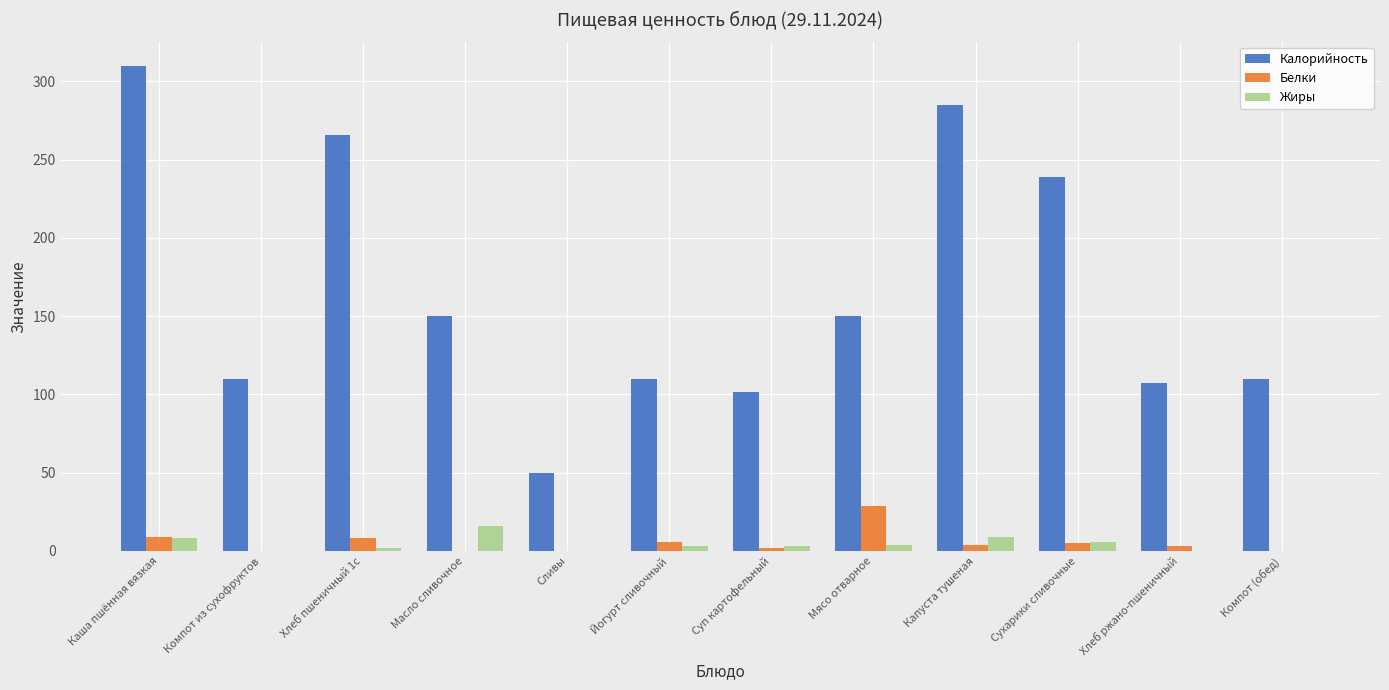

What is the sum of all Калорийность values?

1988.0